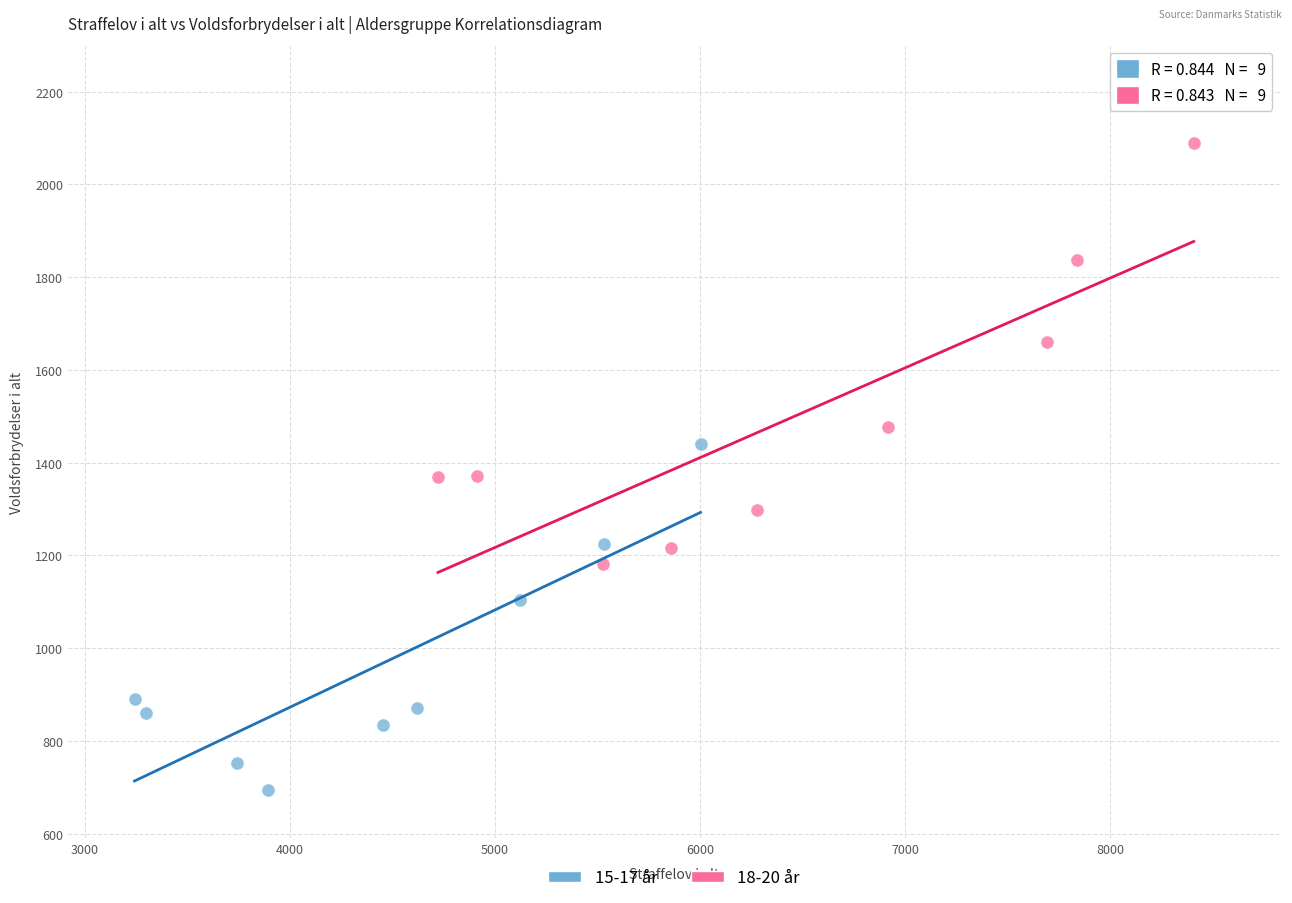

Which series has the widest spread of Y values?

18-20 år